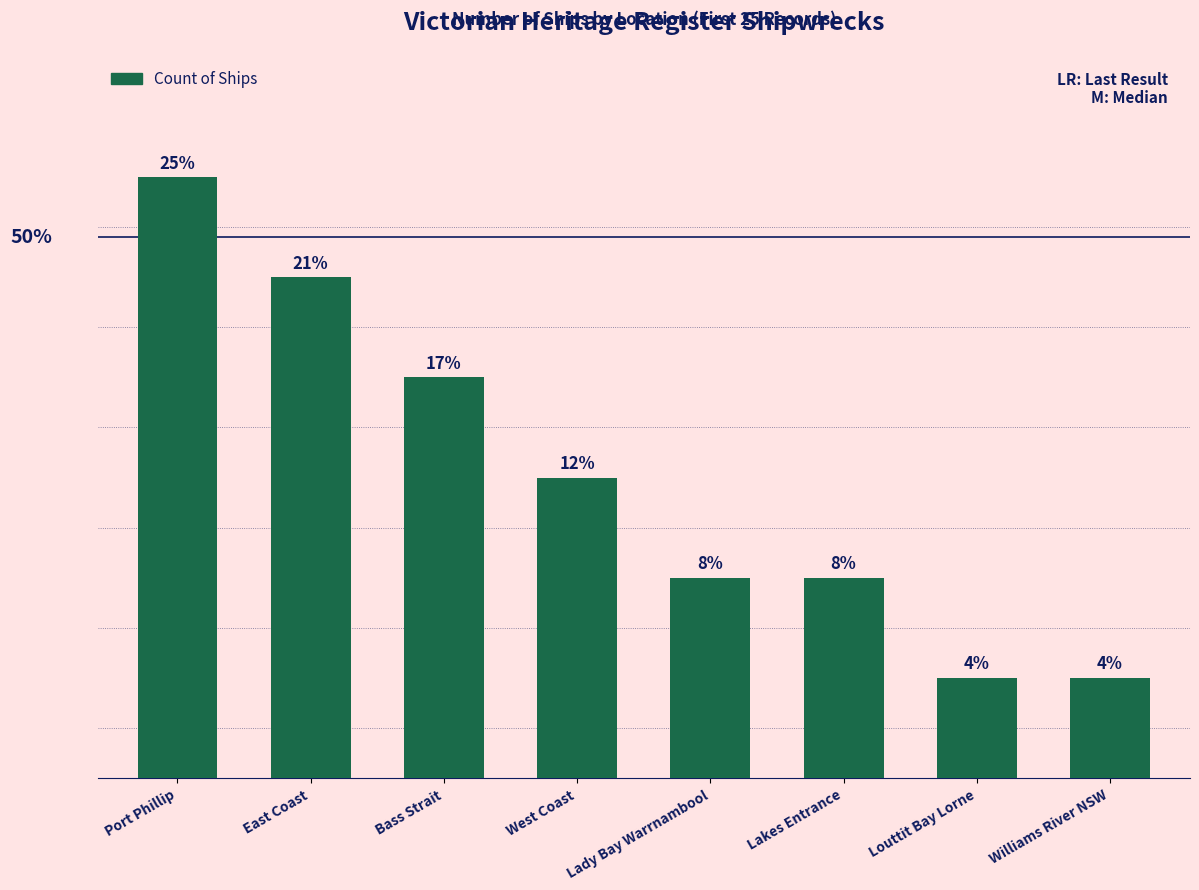

What is the change in value from Port Phillip to Louttit Bay Lorne?

-5